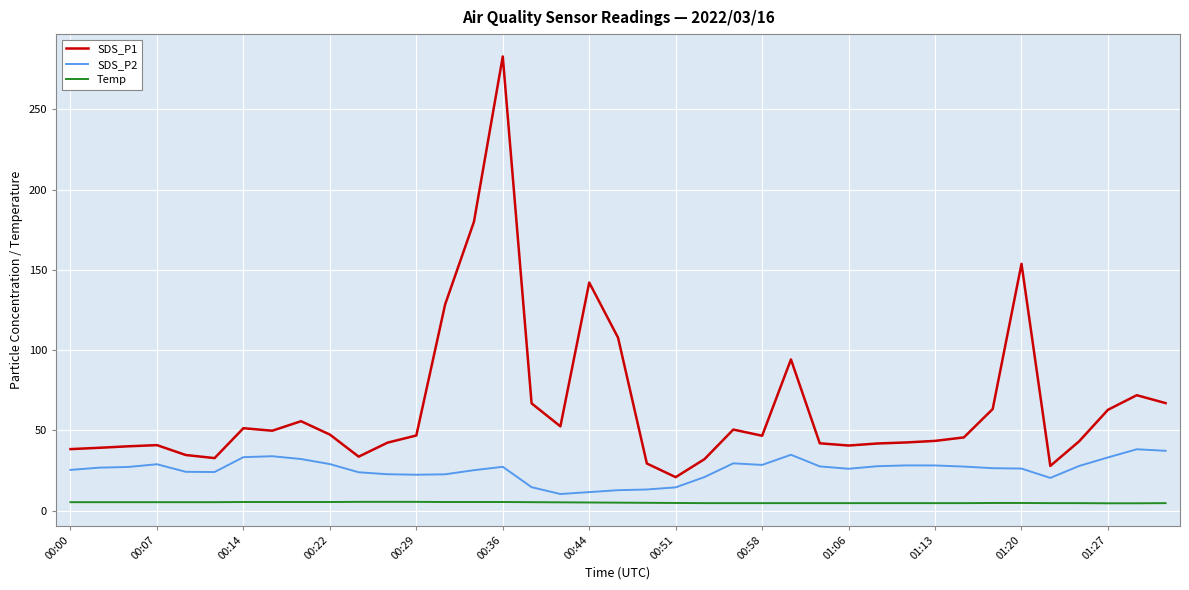

Rank the series by their maximum value, from lowest to highest.

Temp, SDS_P2, SDS_P1